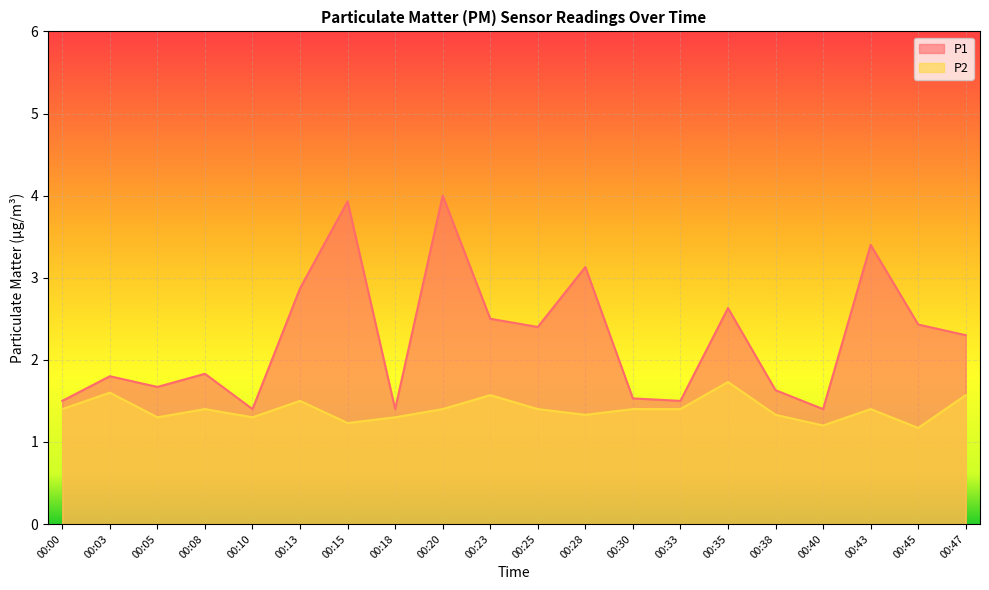

Which series has the largest range (max minus min)?

P1